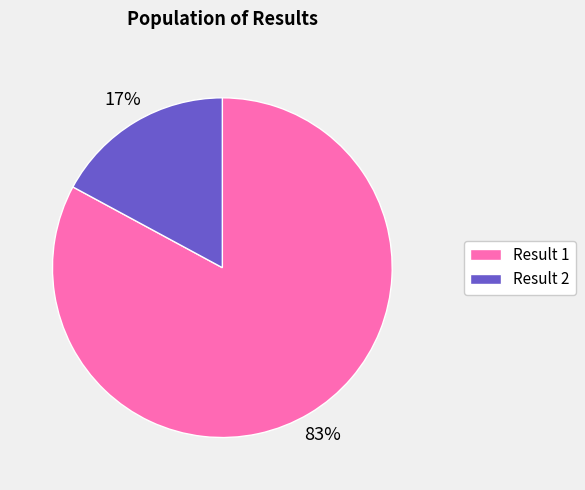

Which category has the smallest portion of the pie?

Result 2